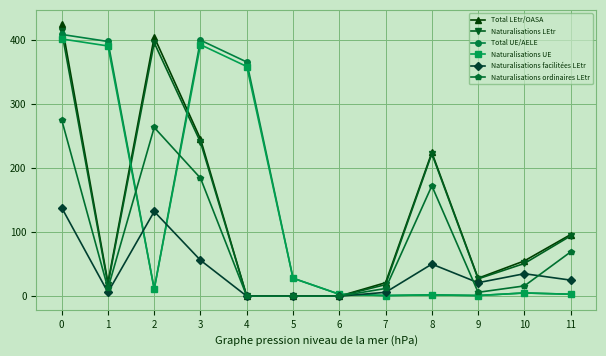

After their last crossing, which series has the higher values: Naturalisations ordinaires LEtr or Naturalisations facilitées LEtr?

Naturalisations ordinaires LEtr